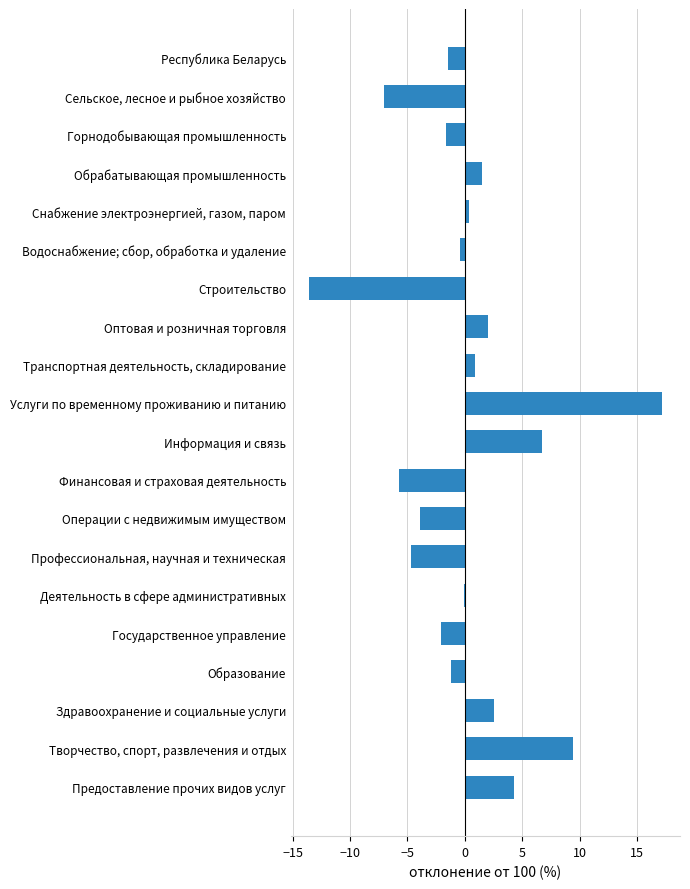

How many data points does each series have?

20